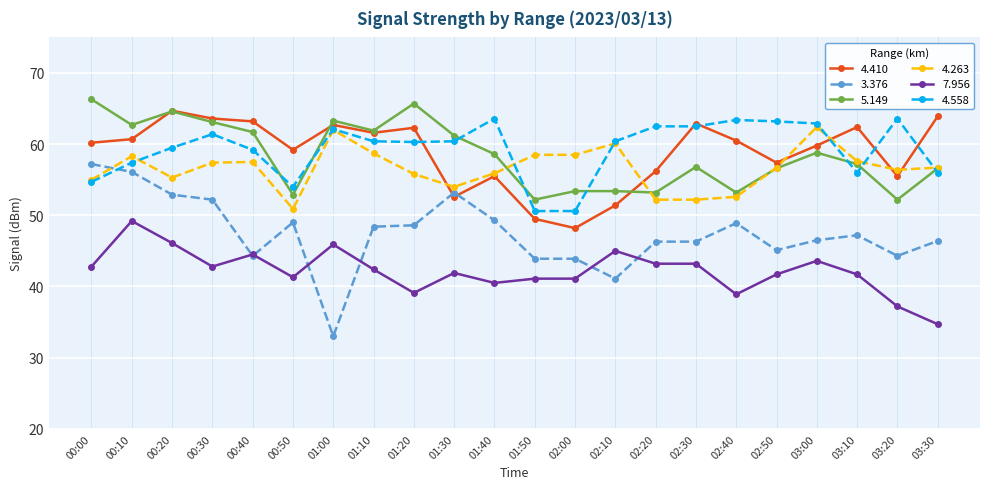

At 03:00, list the series in order from smallest to largest.

7.956, 3.376, 5.149, 4.410, 4.263, 4.558